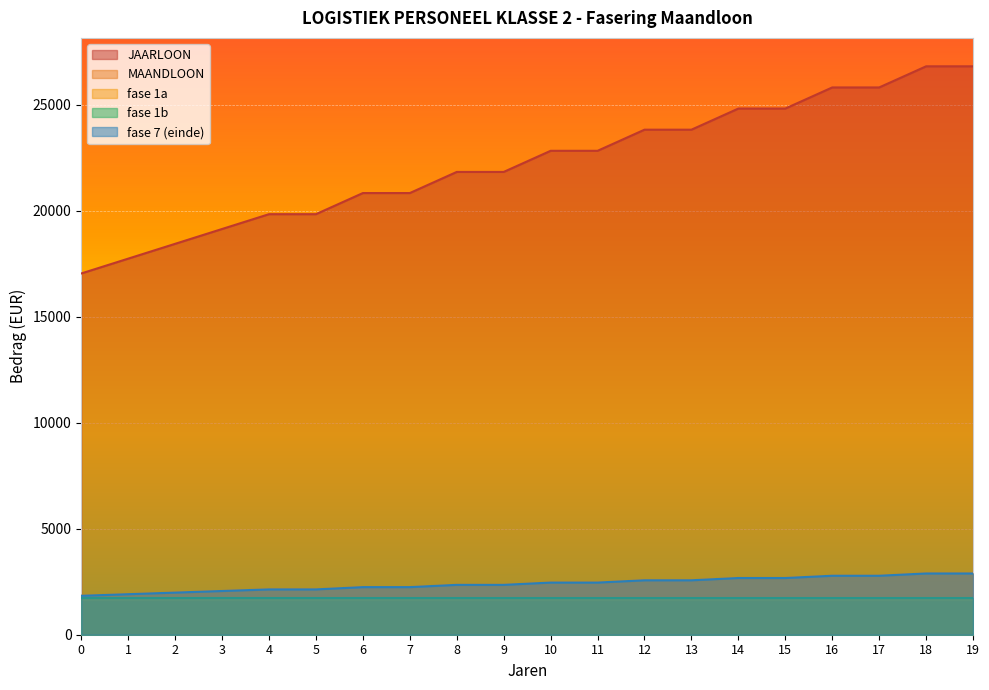

Which series has the widest spread of values?

JAARLOON